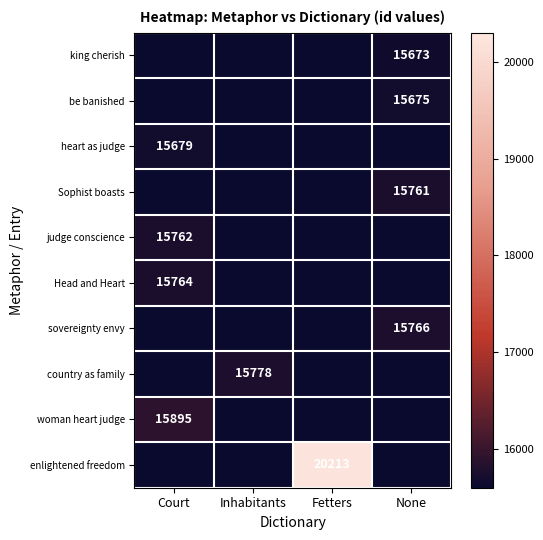

Is it true that Head and Heart equals 15764.0 at Court?

True